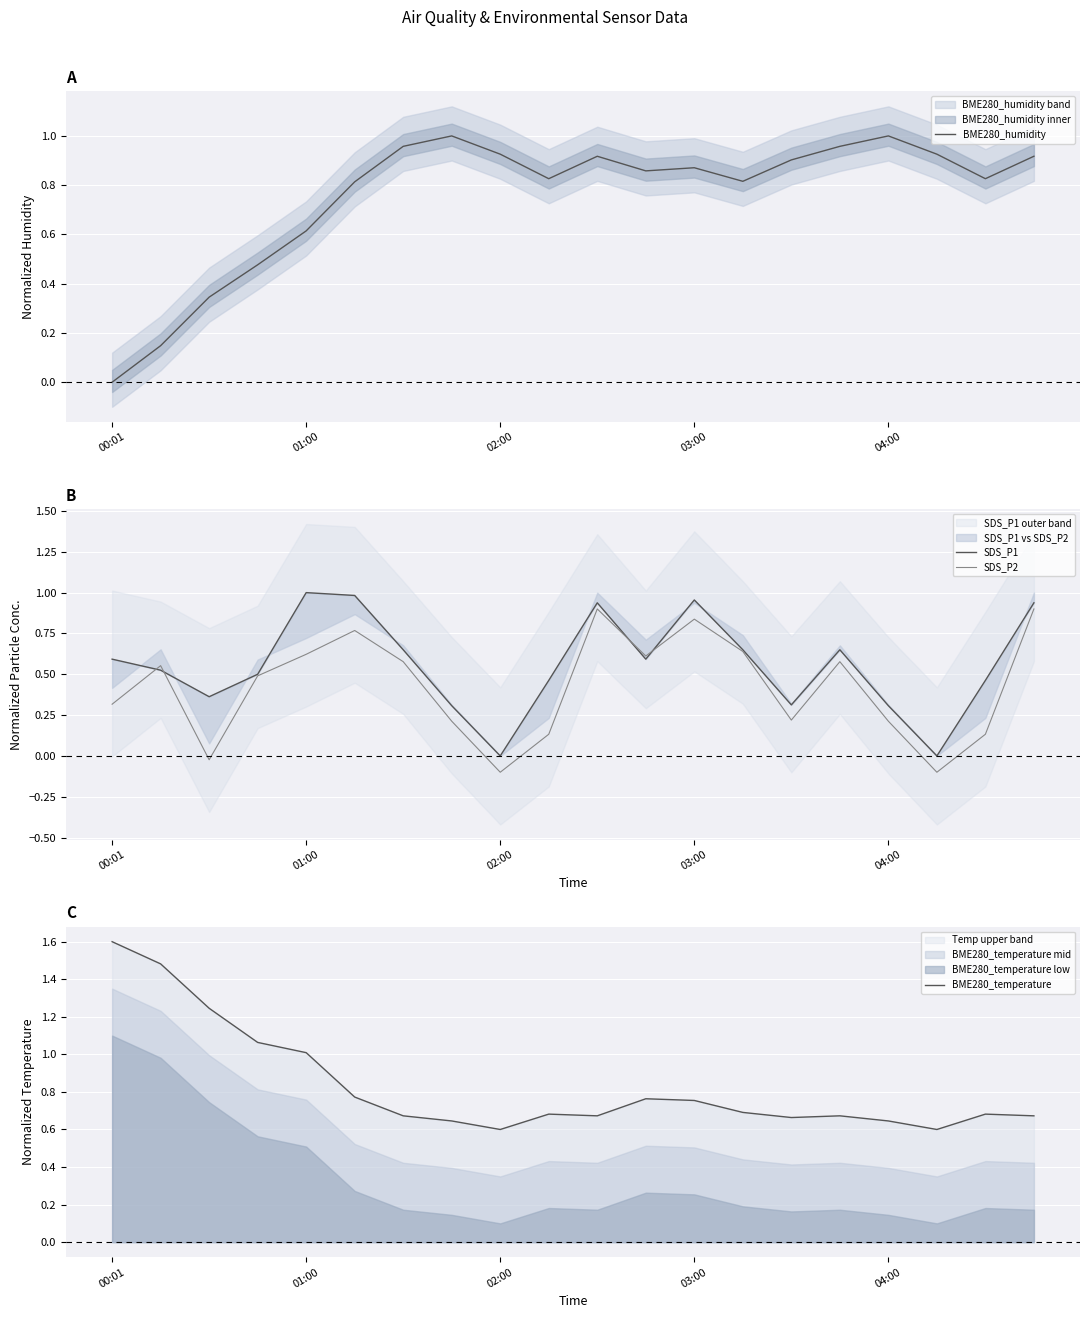

Which has a higher value, 15 or 11?

15